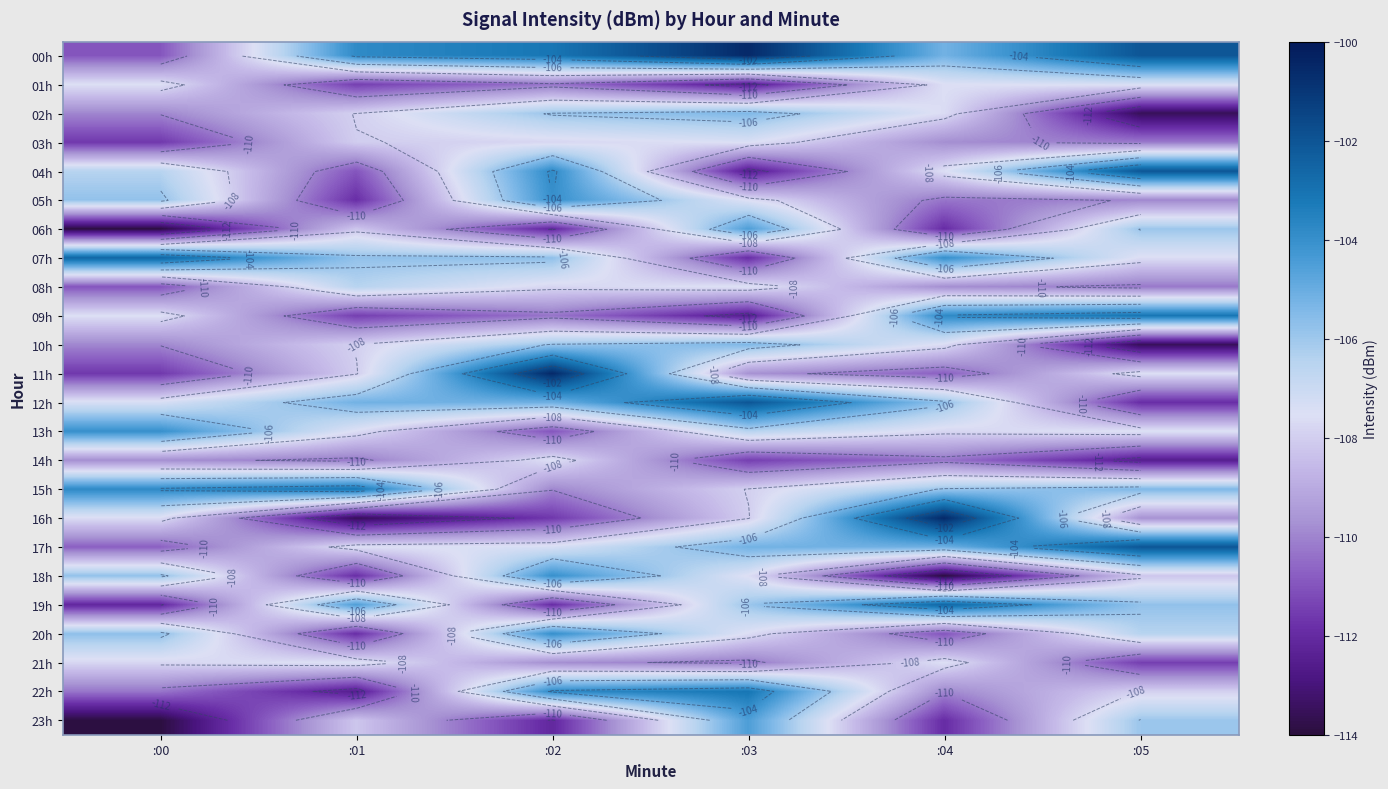

Which category has the lowest value in the 19h series?

:00